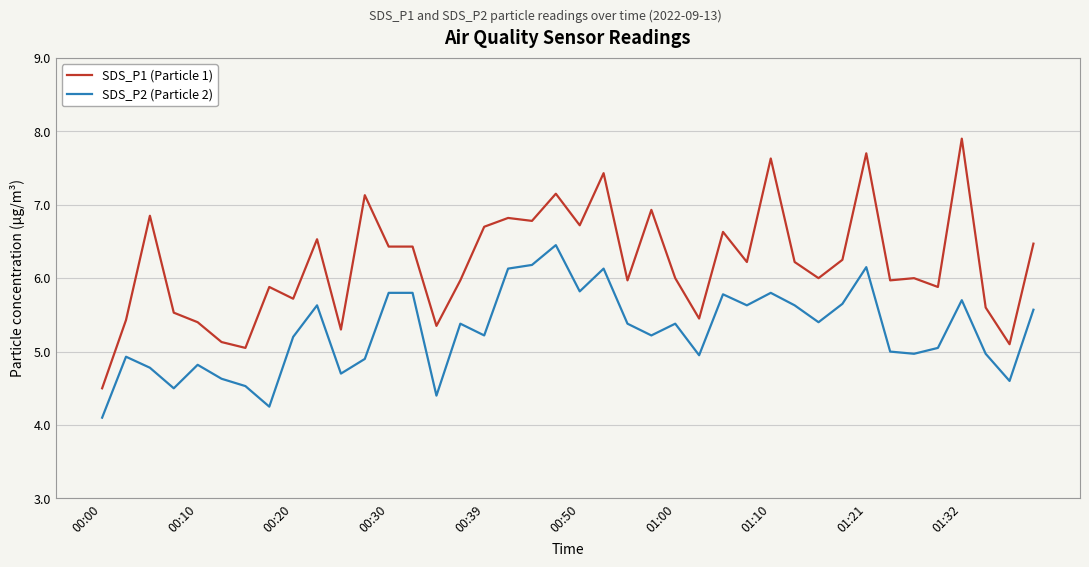

What is the difference between the maximum and minimum values in the SDS_P1 (Particle 1) series?

3.4